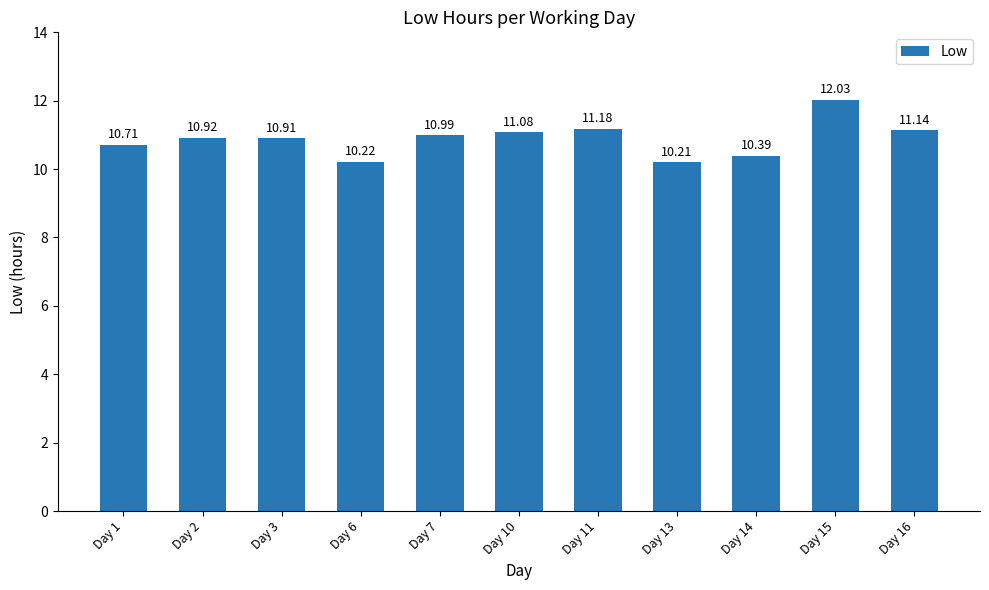

List the labels in order of value, largest first.

Day 15, Day 11, Day 16, Day 10, Day 7, Day 2, Day 3, Day 1, Day 14, Day 6, Day 13